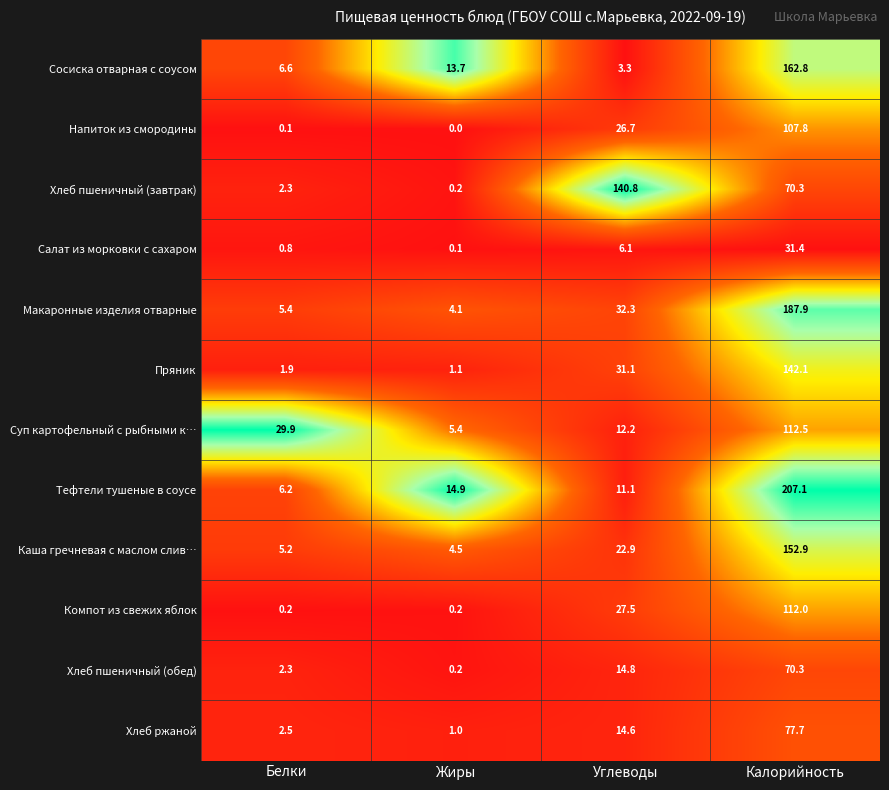

Which category has the highest value in the Хлеб пшеничный (обед) series?

Калорийность